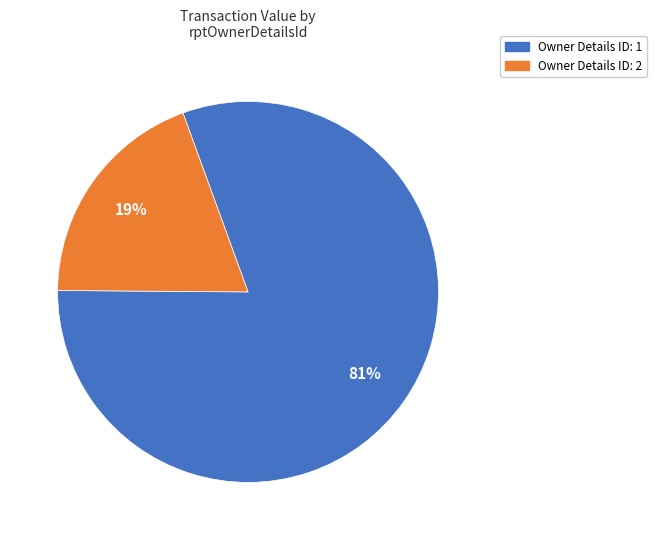

Is there any slice that represents more than half of the pie?

Yes